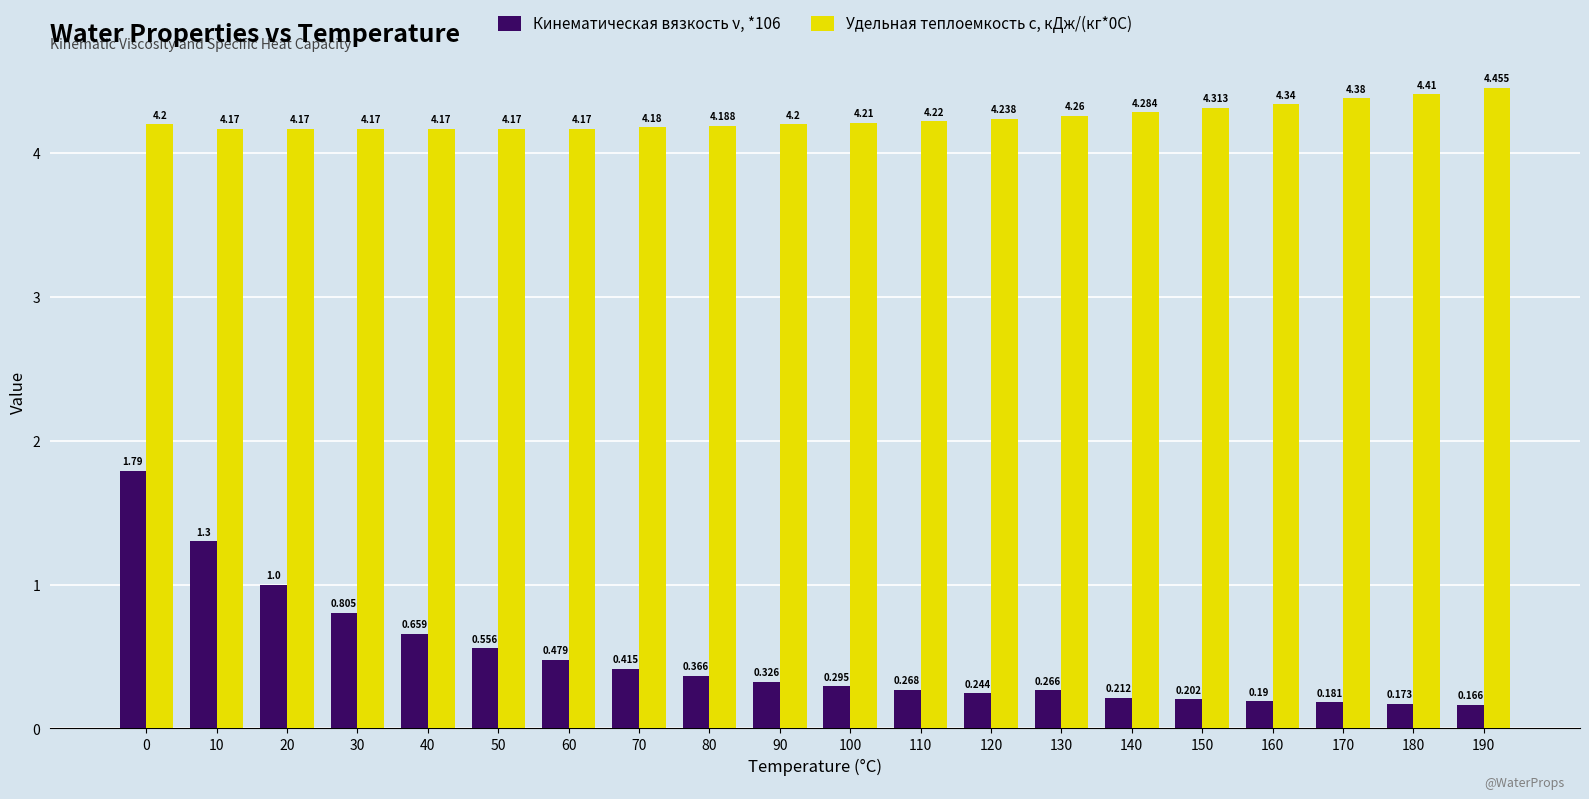

At which category does the chart reach its peak across all series?

190